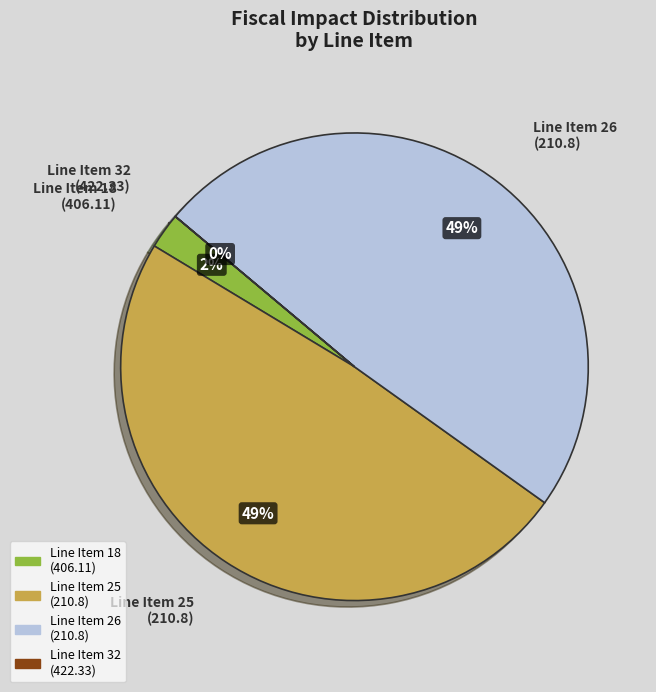

Does any single category account for the majority?

No